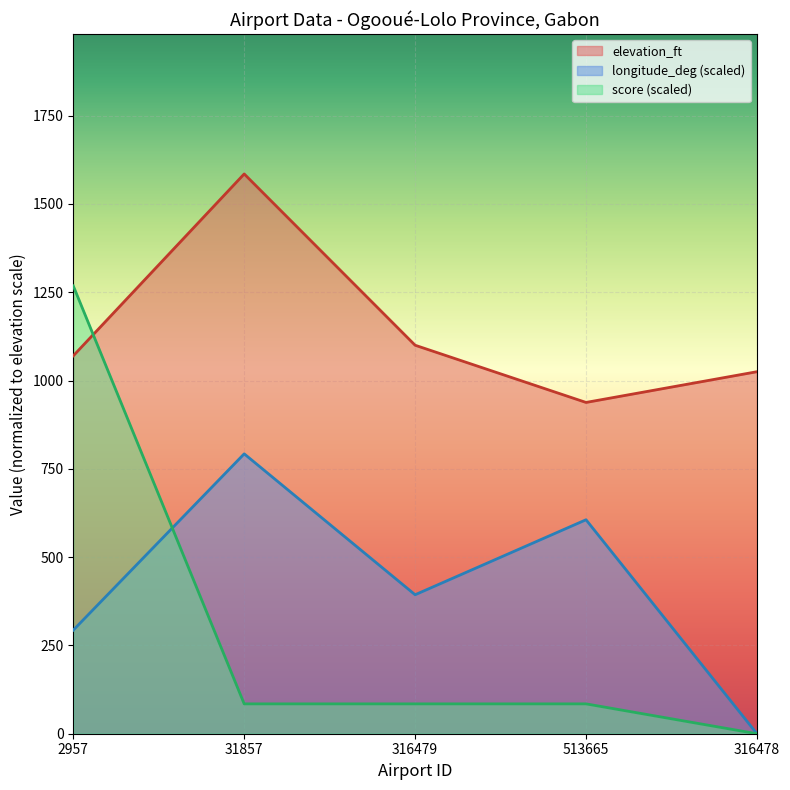

What is the sum of the elevation_ft values at 513665 and 316479?

2038.0